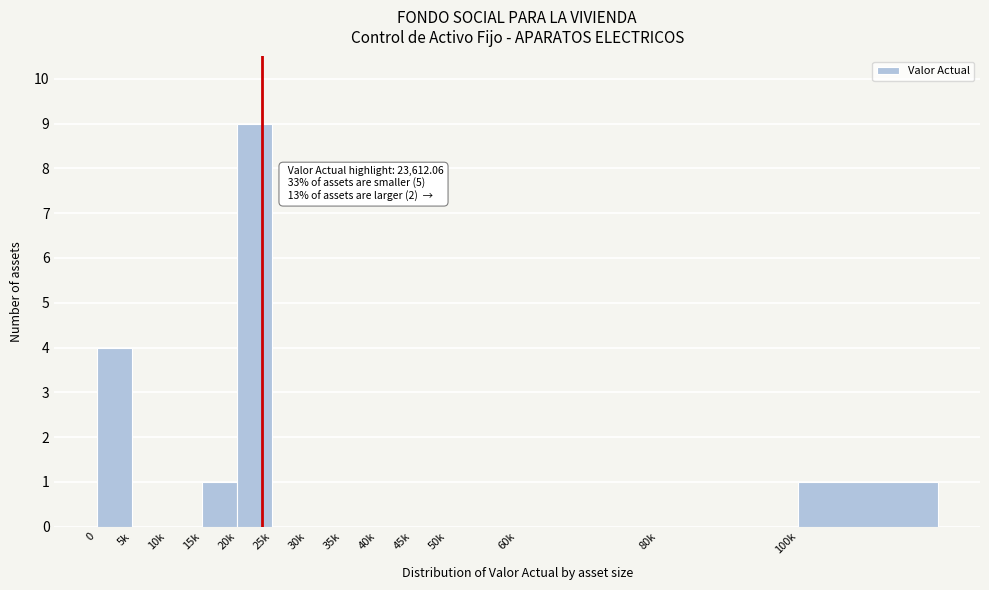

Approximately how many times larger is the value at 15k compared to 100k?

1.0